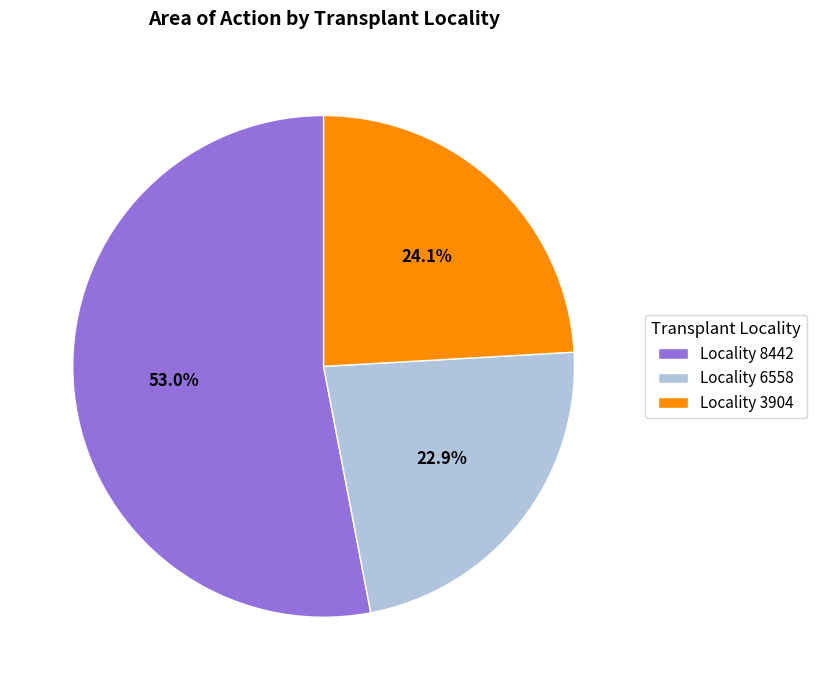

How much of the chart is everything except Locality 6558?

77.1%